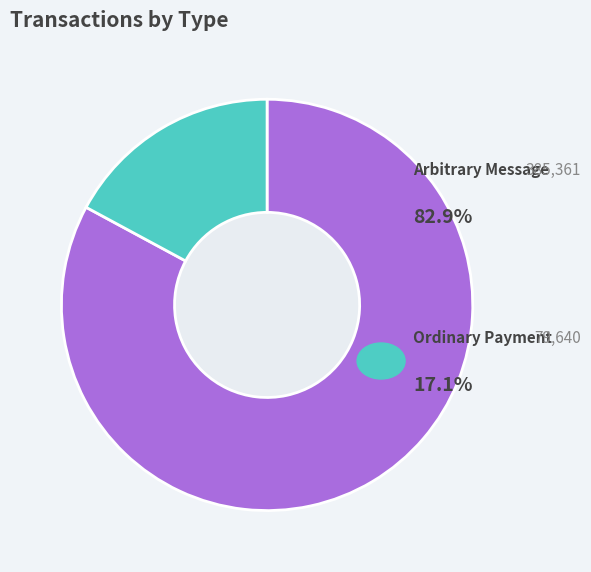

Is there a majority slice in this chart?

Yes